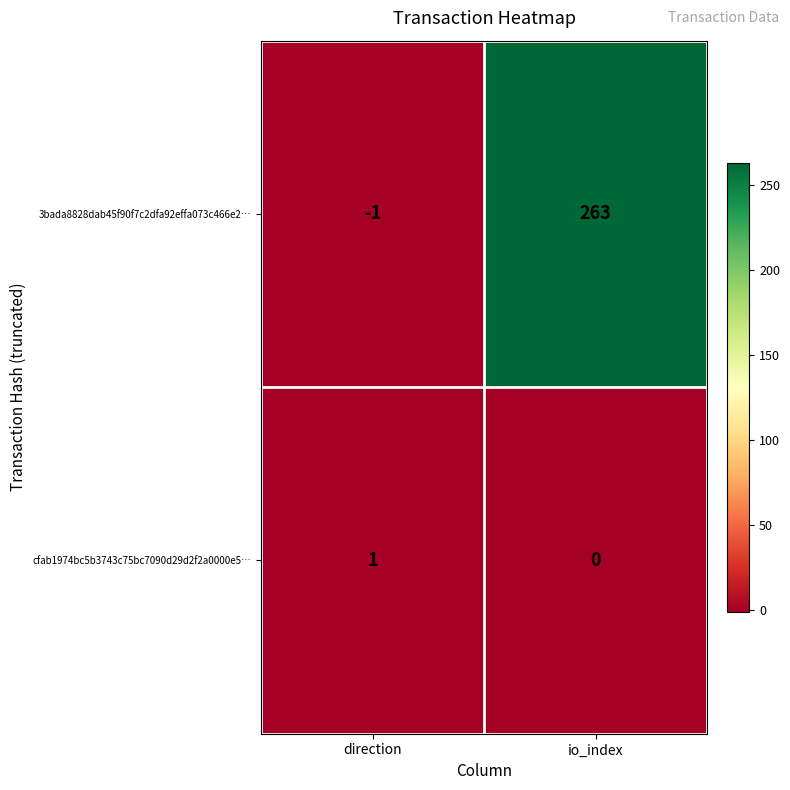

What is the sum of the 3bada8828dab45f90f7c2dfa92effa073c466e2… values at io_index and direction?

262